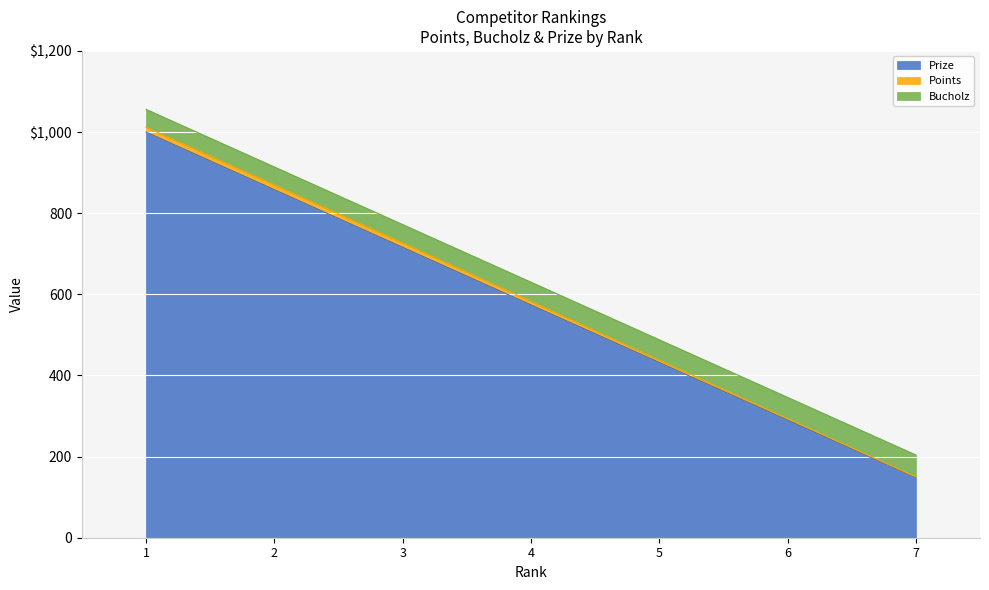

At how many categories does at least one series exceed 640?

3